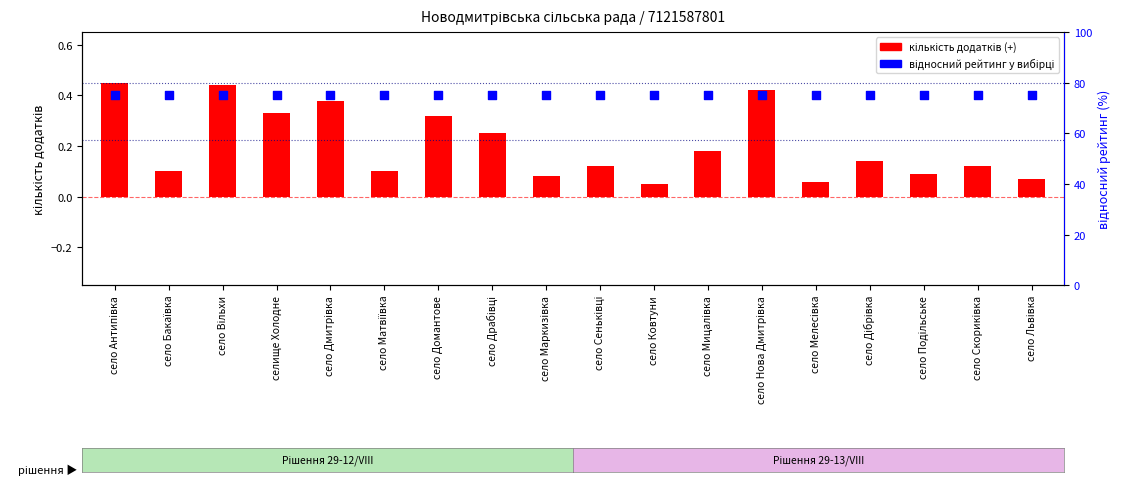

Which series contains the highest Y value?

відносний рейтинг